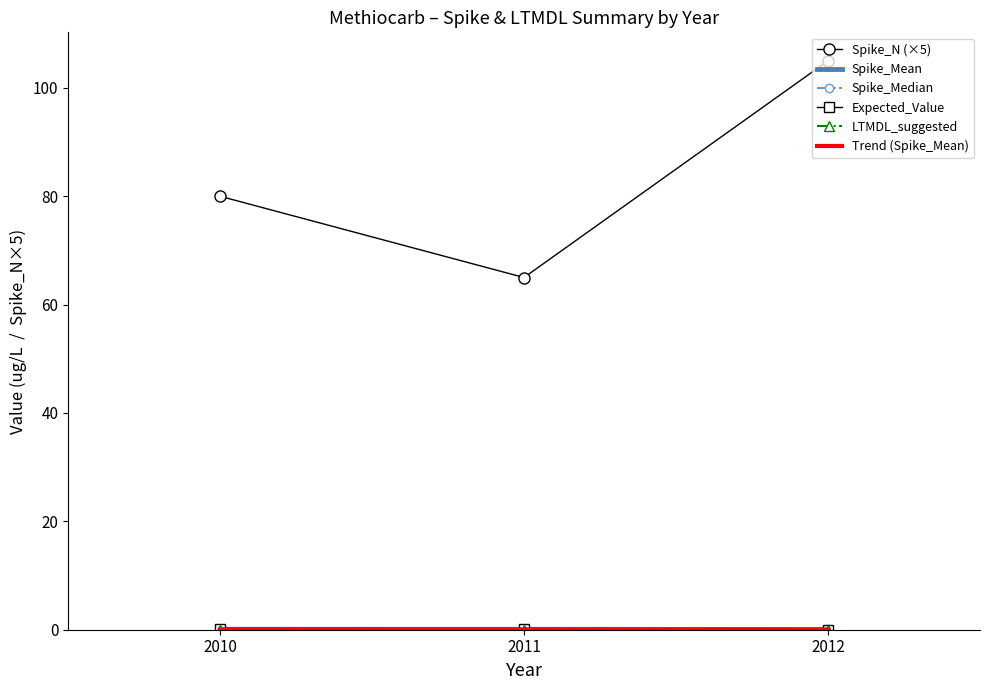

What is the total value across all series at 2012?

105.2